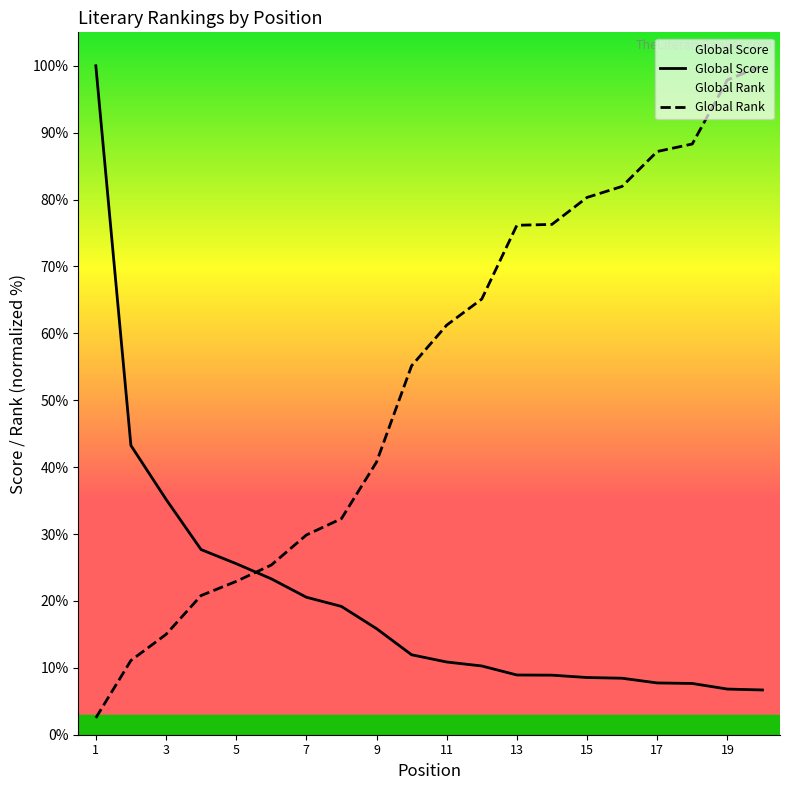

What is the maximum value shown in the chart?

100.0